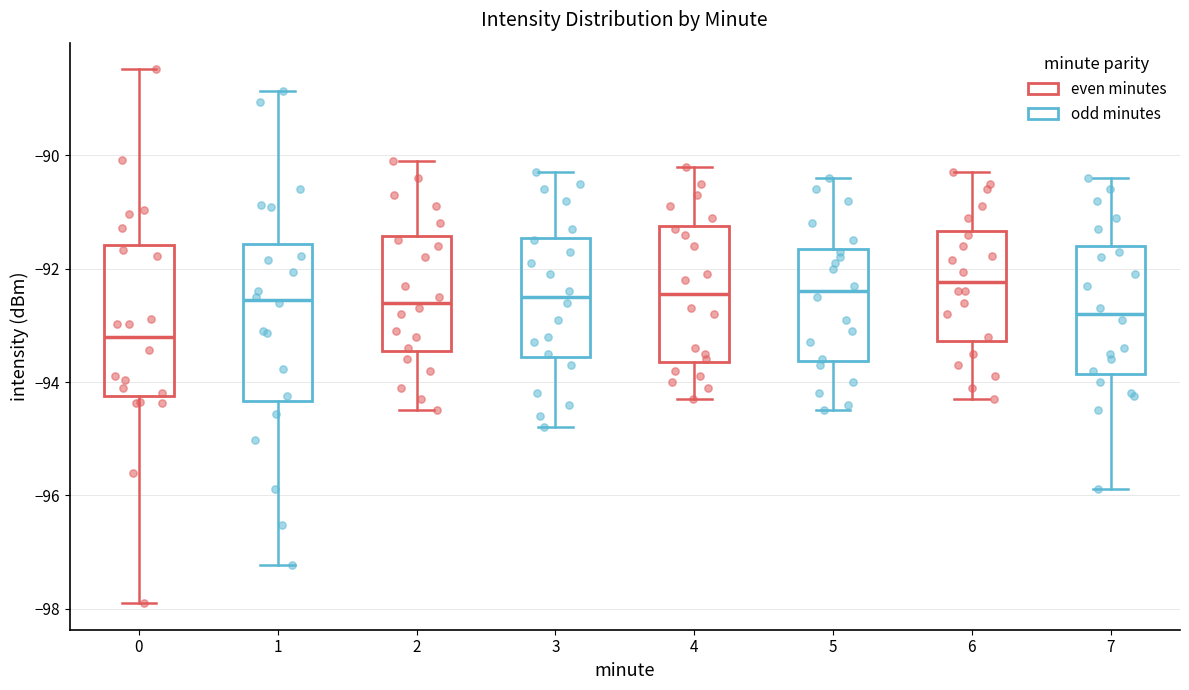

Reading left to right, transcribe this box plot: for each box, give where its median line is, the range the box spans, and where its two whiskers end, as read against the y-axis. The values are not printed on the chart, so give them approximately, as read against the axis.

0: median -93.2, box -94.2 to -91.6, whiskers -97.8 to -88.4
1: median -92.6, box -94.4 to -91.6, whiskers -97.2 to -88.8
2: median -92.6, box -93.4 to -91.4, whiskers -94.4 to -90.0
3: median -92.4, box -93.6 to -91.4, whiskers -94.8 to -90.2
4: median -92.4, box -93.6 to -91.2, whiskers -94.2 to -90.2
5: median -92.4, box -93.6 to -91.6, whiskers -94.4 to -90.4
6: median -92.2, box -93.2 to -91.4, whiskers -94.2 to -90.2
7: median -92.8, box -93.8 to -91.6, whiskers -95.8 to -90.4